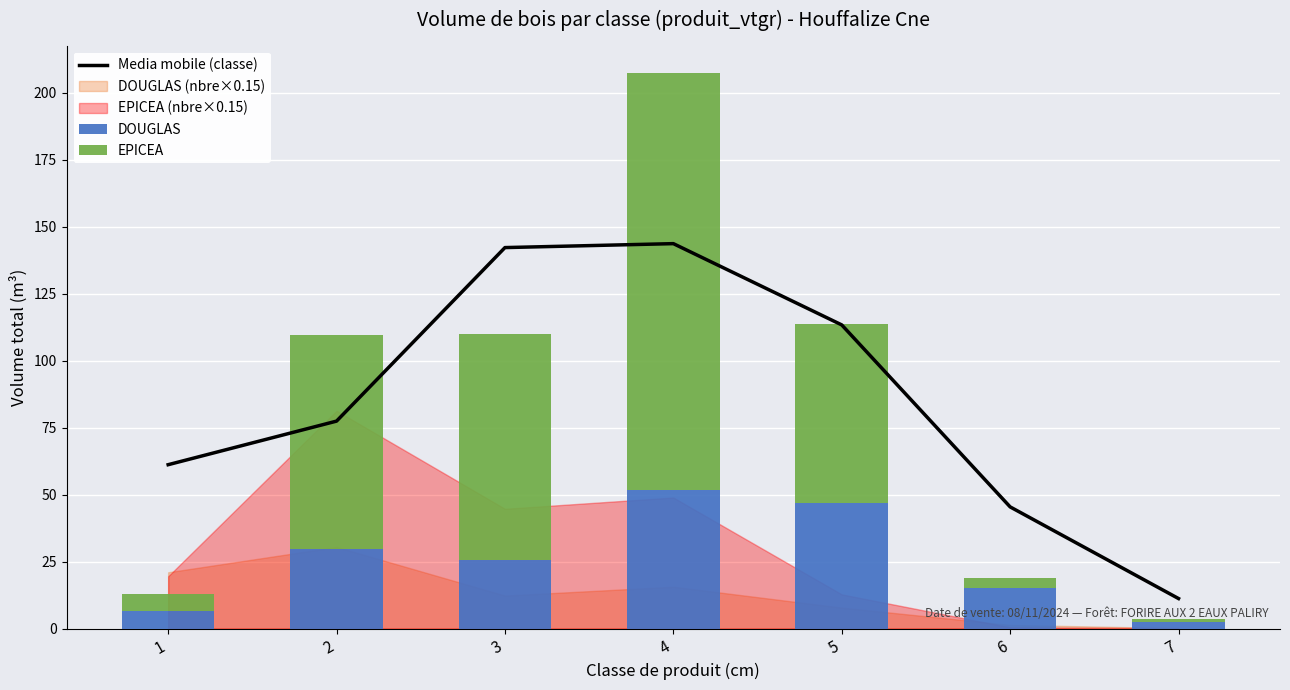

Which series has the largest range (max minus min)?

EPICEA